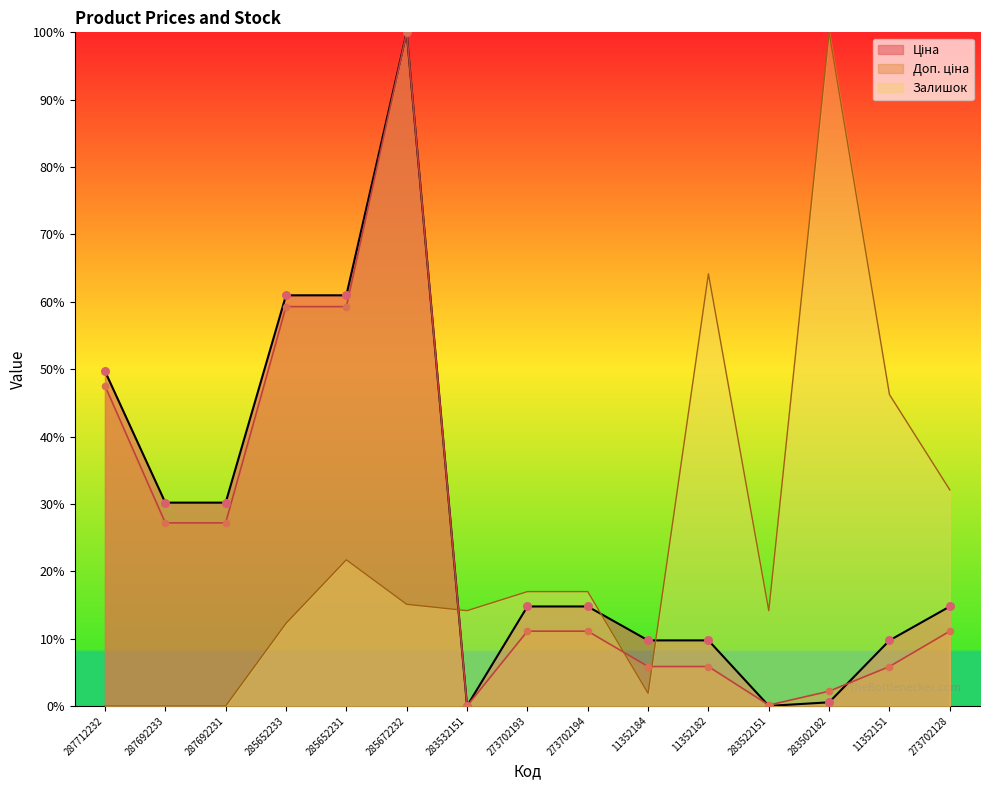

What is the total value across all series at 285672232?

215.1